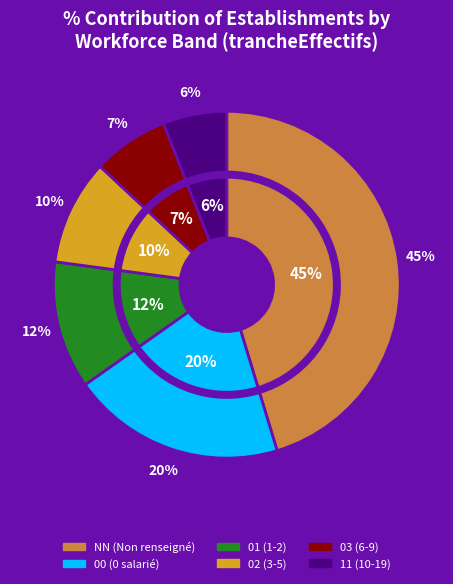

What portion of the pie excludes 00?

80.1%